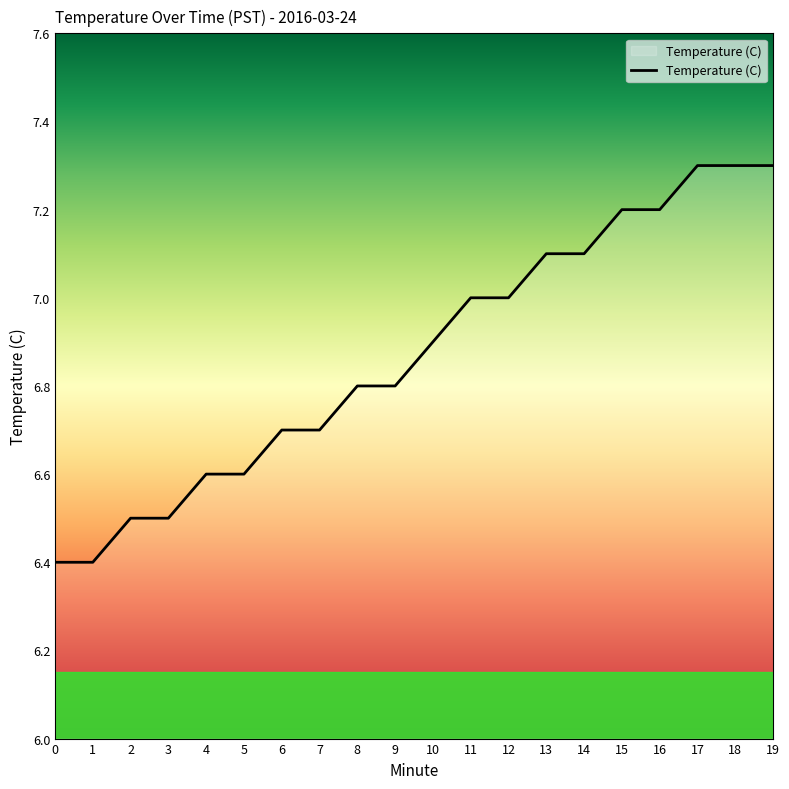

What is the maximum value shown in the chart?

7.3